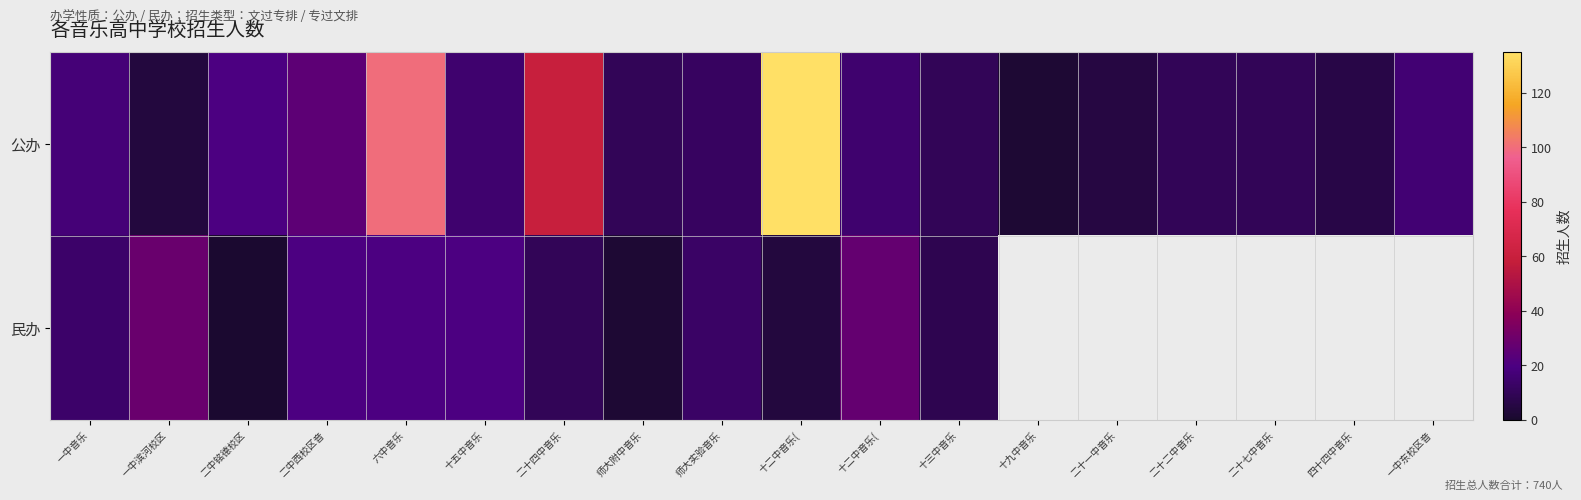

What is the greatest value displayed?

135.0